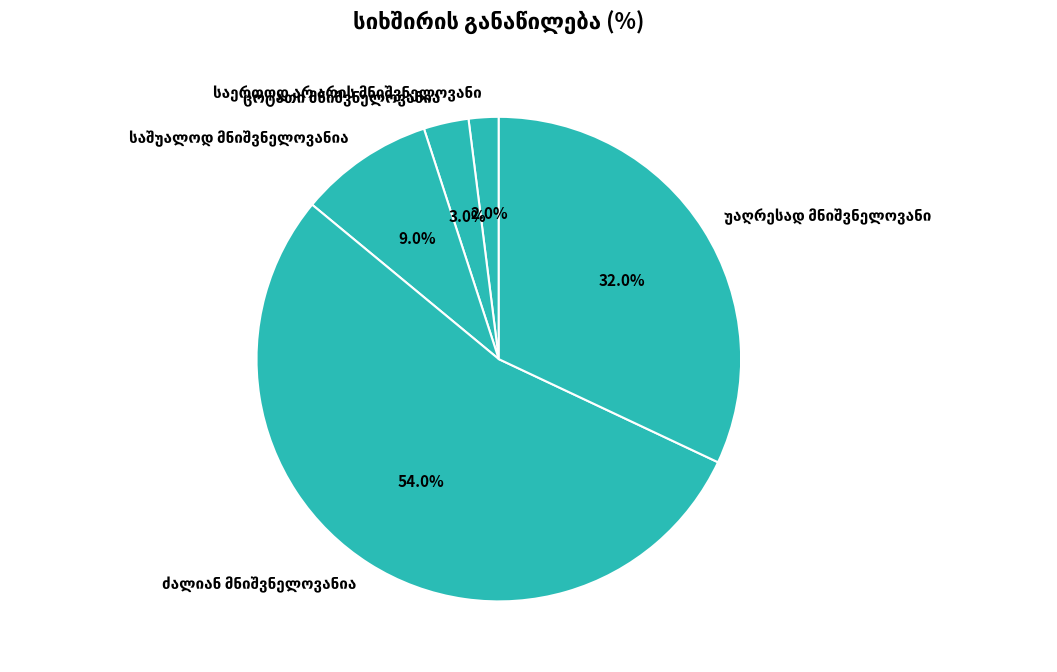

Is there a majority slice in this chart?

Yes